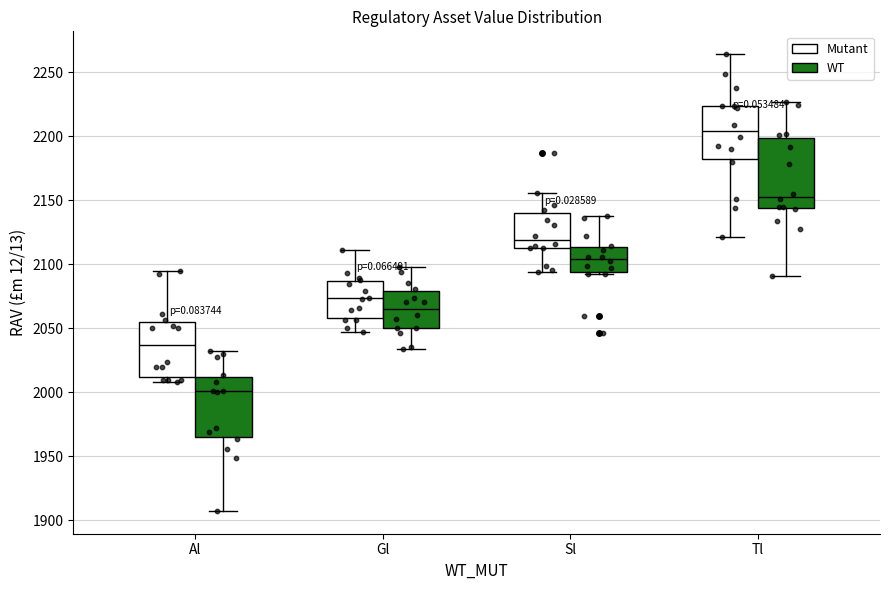

Where is the lower edge of the box for Tl (Mutant) on the y-axis? The values are not printed on the chart, so give them approximately, as read against the axis.

2180